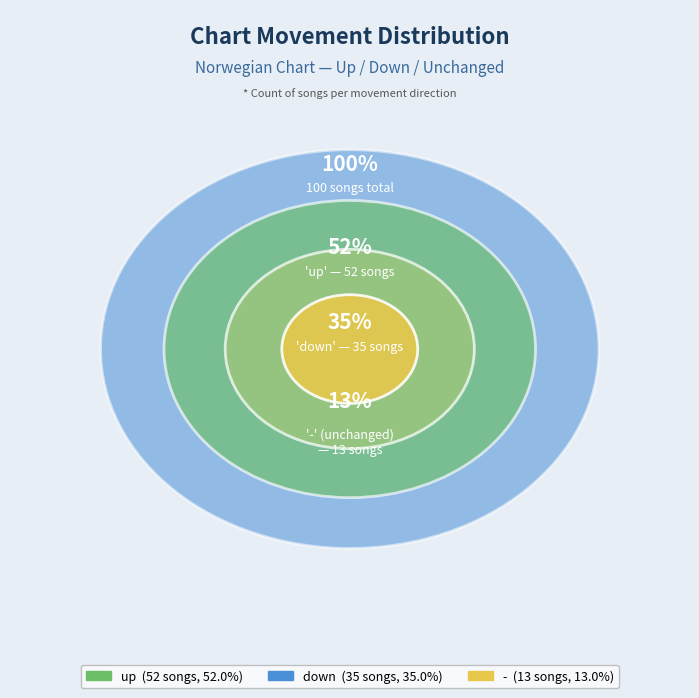

To the nearest percent, what is the combined percentage of down and -?

48%